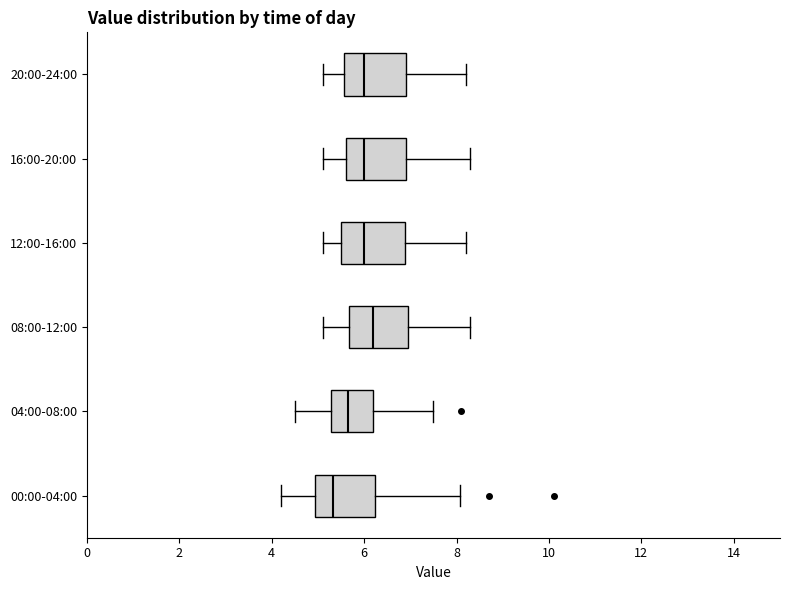

Which box has the furthest to the left median line?

00:00-04:00